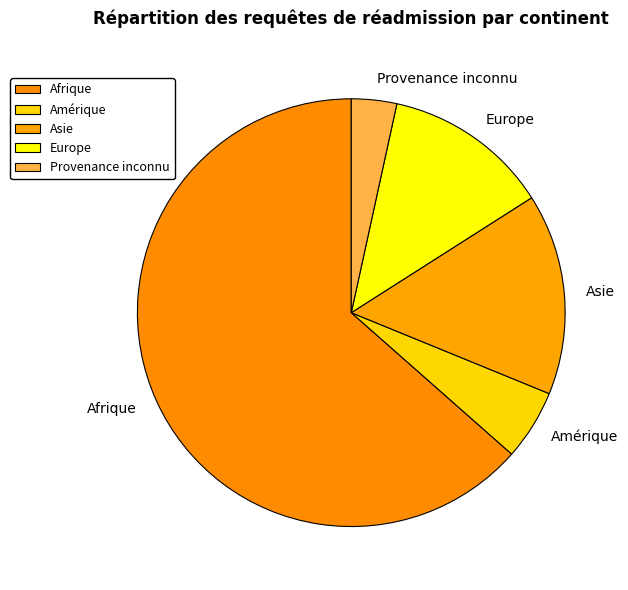

Rank the categories by value from highest to lowest.

Afrique, Asie, Europe, Amérique, Provenance inconnu